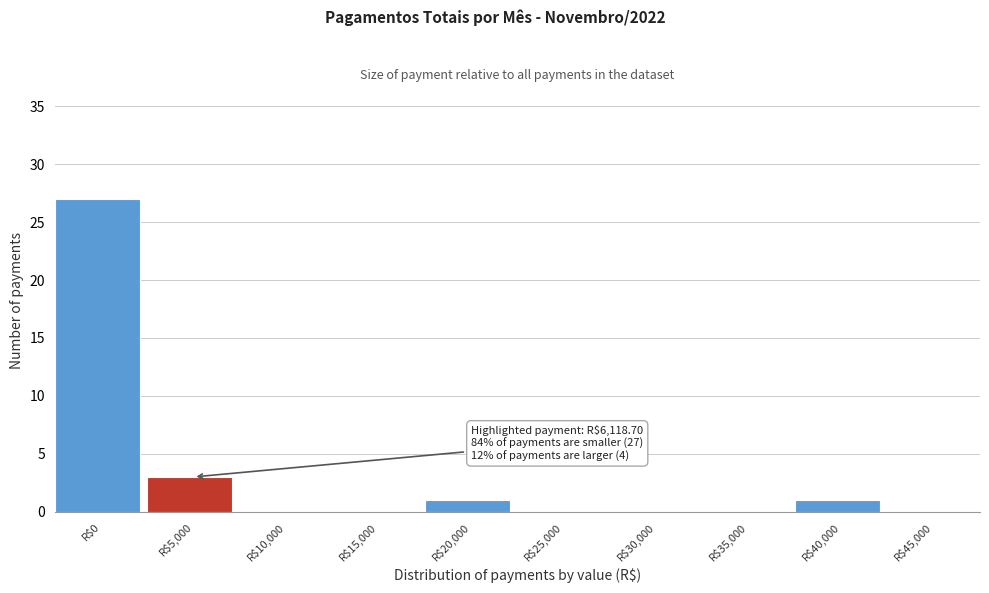

What is the sum of all values?

32